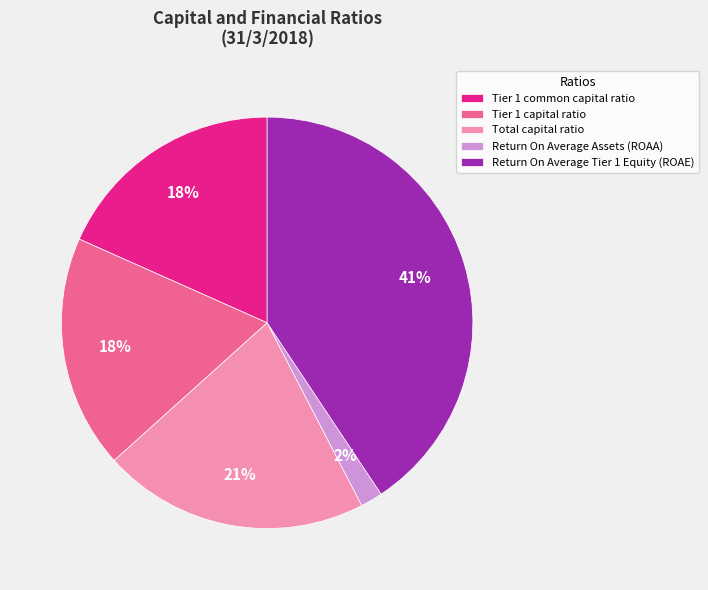

Which category has the smallest portion of the pie?

Return On Average Assets (ROAA)